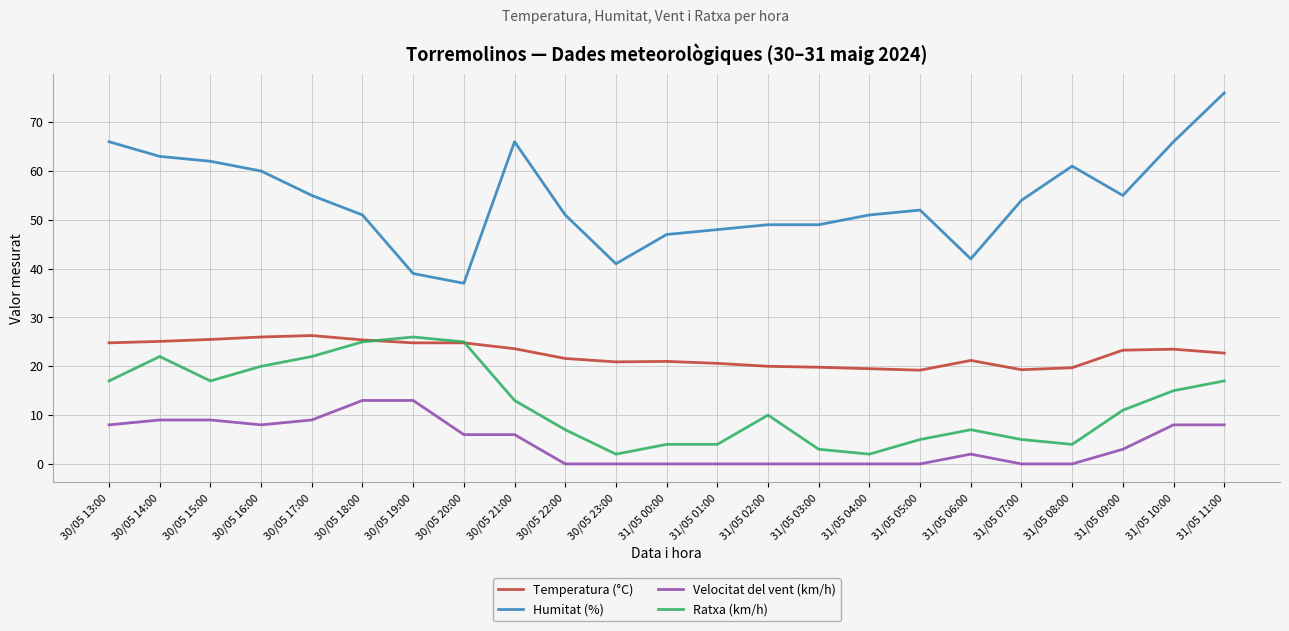

What position from the right is 31/05 09:00?

3